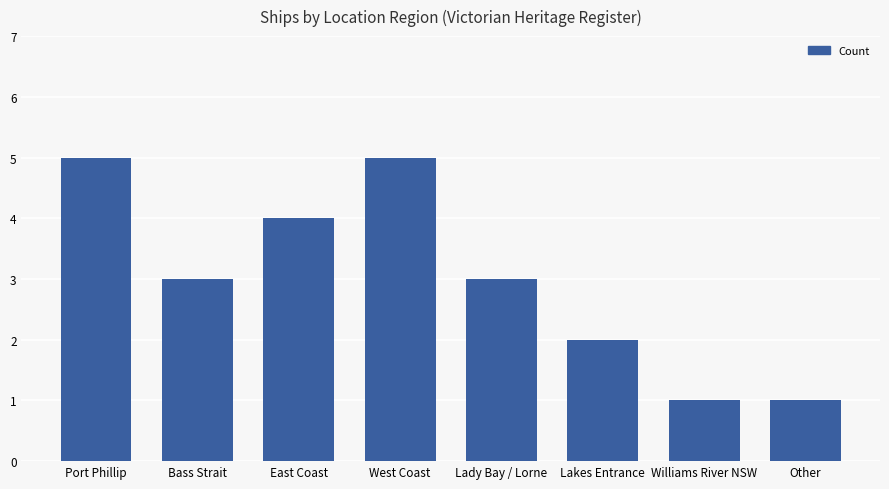

The value at Lakes Entrance is 2. True or false?

True